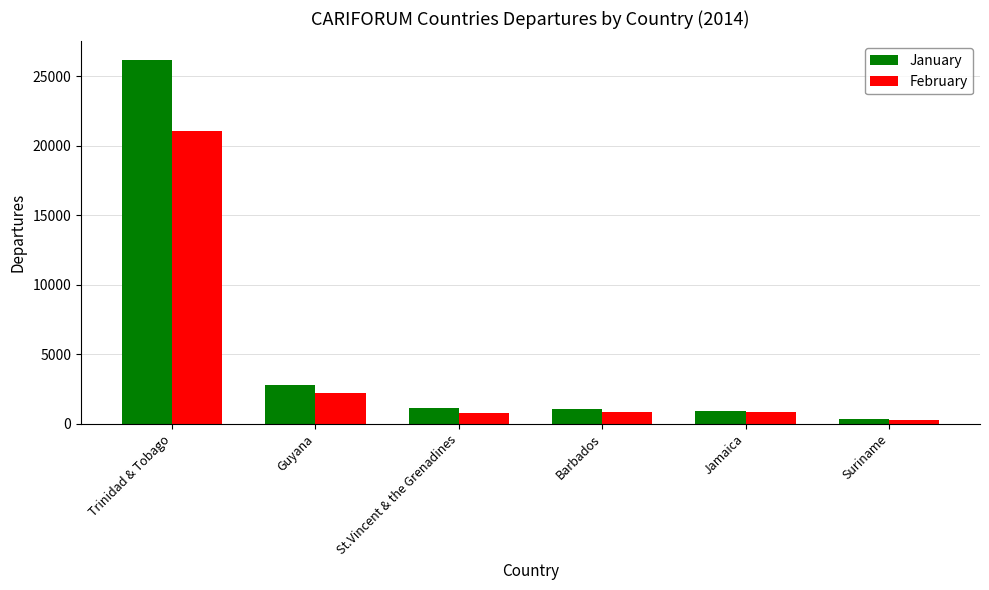

What is the difference between the maximum and minimum values in the February series?

20792